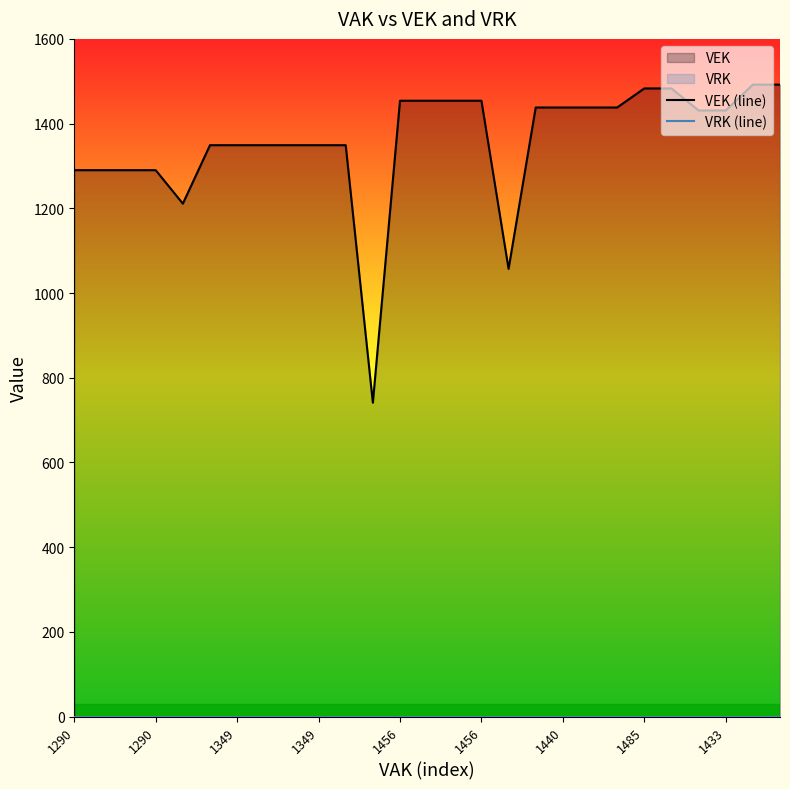

At which label does VEK (line) reach its peak?

25